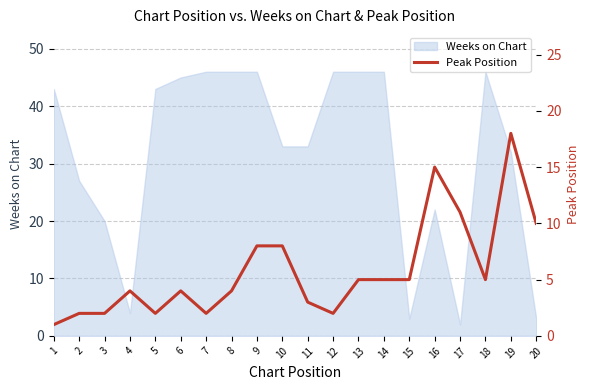

The value of Weeks on Chart at 7 is 72. True or false?

False